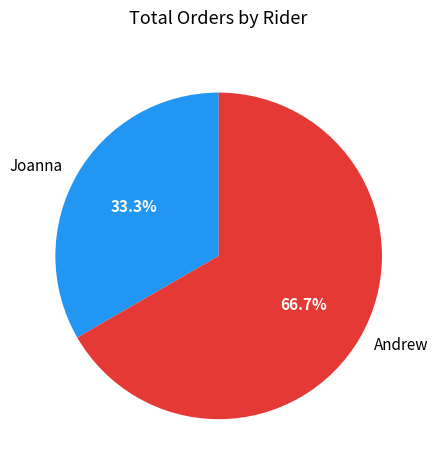

Approximately how many times larger is the value at Andrew compared to Joanna?

2.0